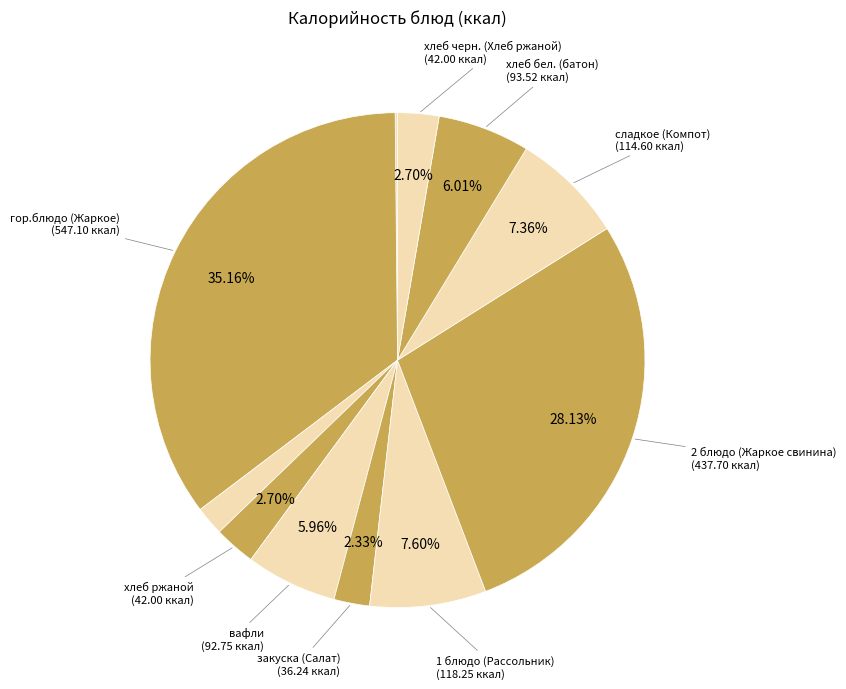

Is there a majority slice in this chart?

No